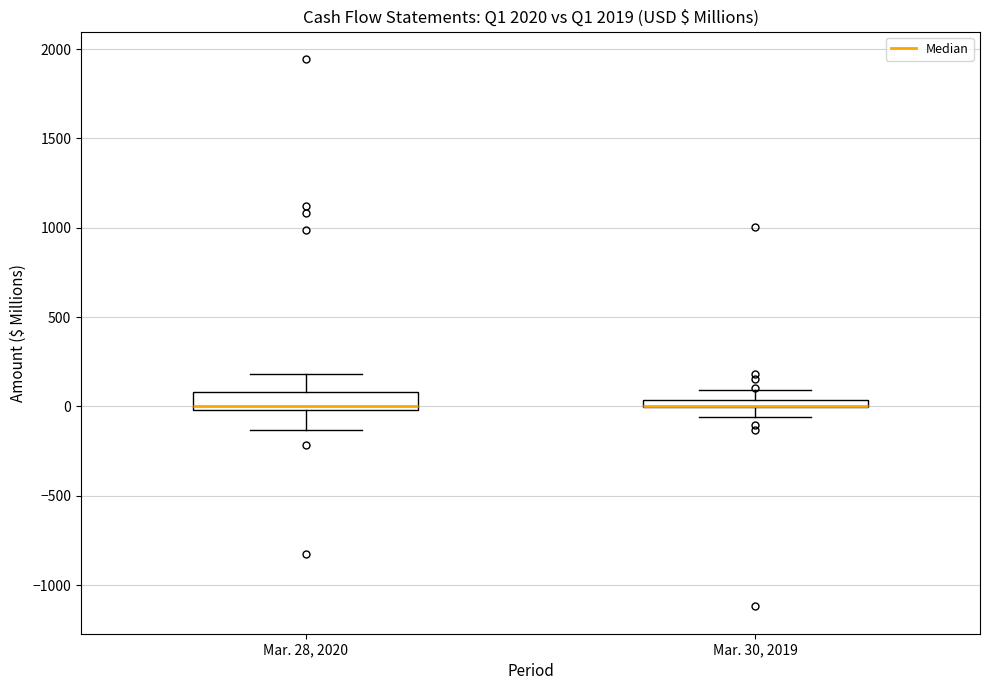

Where is the lower edge of the box for Mar. 28, 2020 on the y-axis? The values are not printed on the chart, so give them approximately, as read against the axis.

0